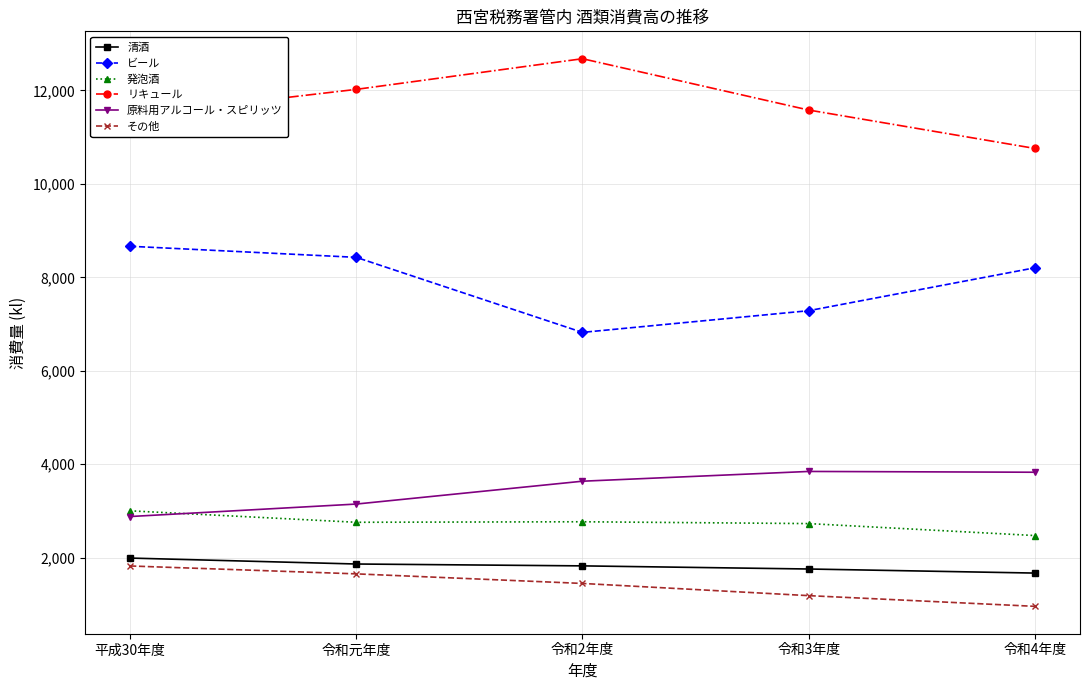

The value of 原料用アルコール・スピリッツ at 令和4年度 is 5980. True or false?

False